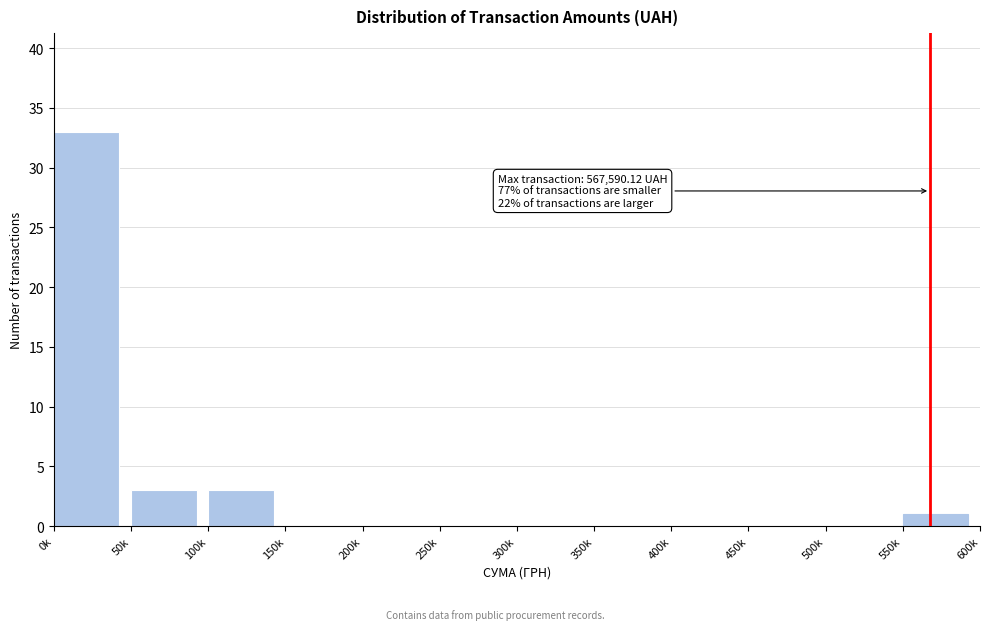

Reading right to left, extract all data points from this chart.

550k=1	500k=0	450k=0	400k=0	350k=0	300k=0	250k=0	200k=0	150k=0	100k=3	50k=3	0k=33